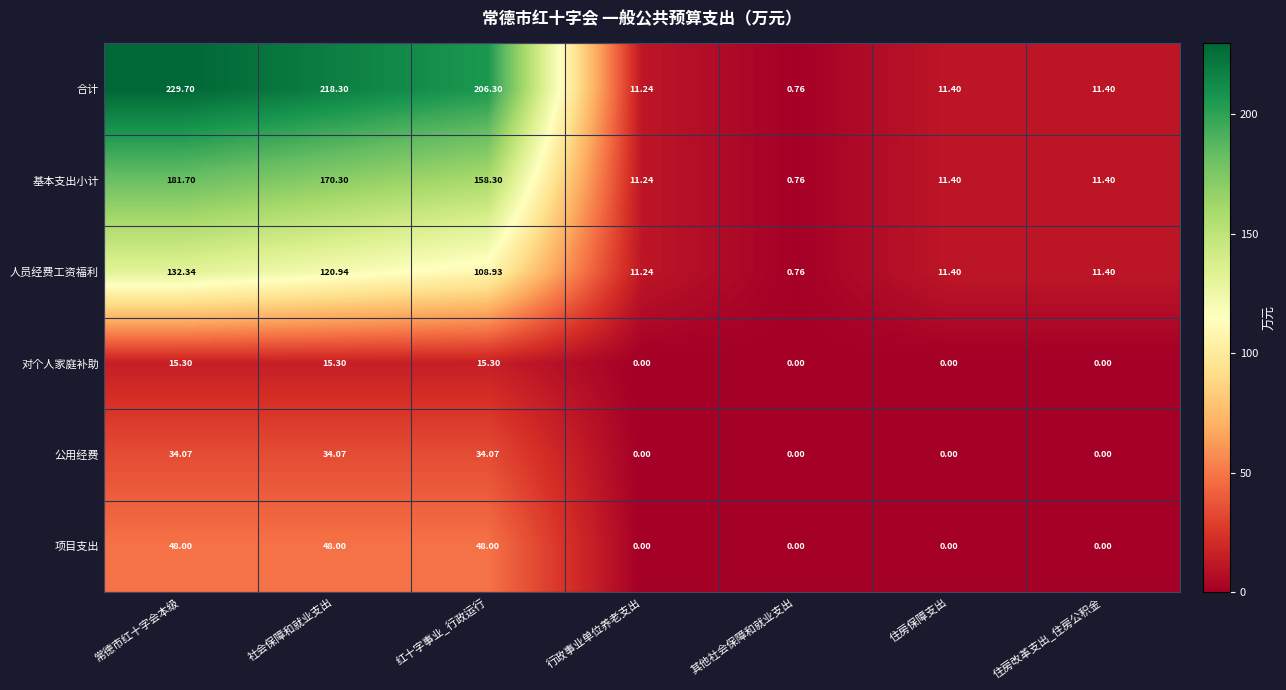

Rank the series at 社会保障和就业支出 from lowest to highest value.

对个人家庭补助, 公用经费, 项目支出, 人员经费工资福利, 基本支出小计, 合计